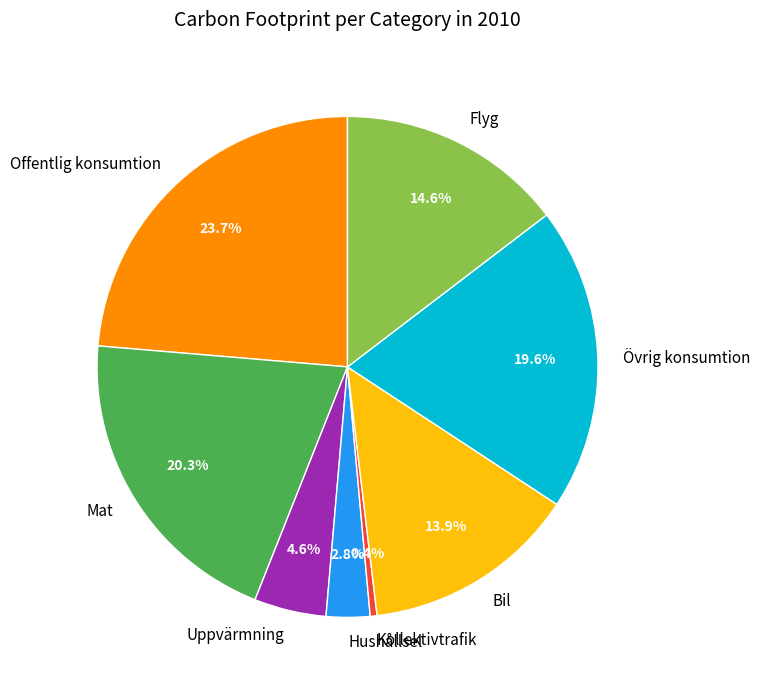

What percentage is the Bil slice, to the nearest percent?

14%